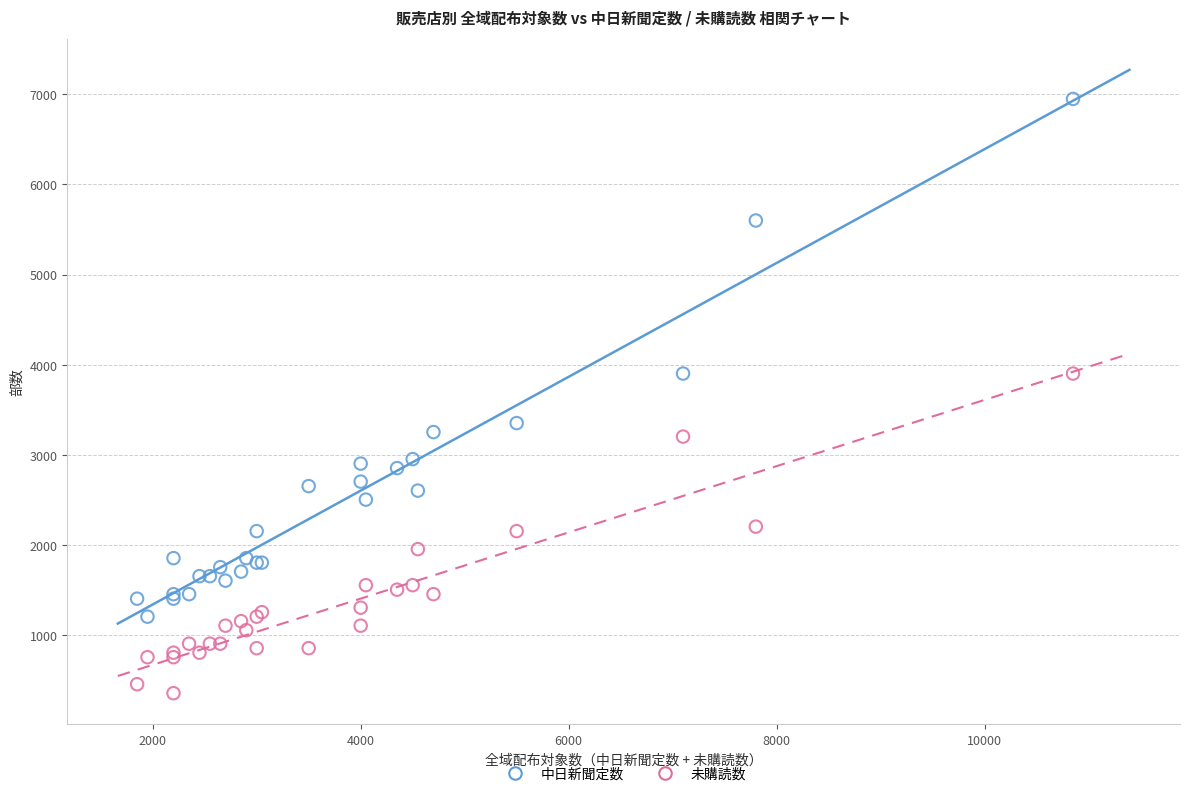

Which series reaches the minimum Y coordinate?

未購読数